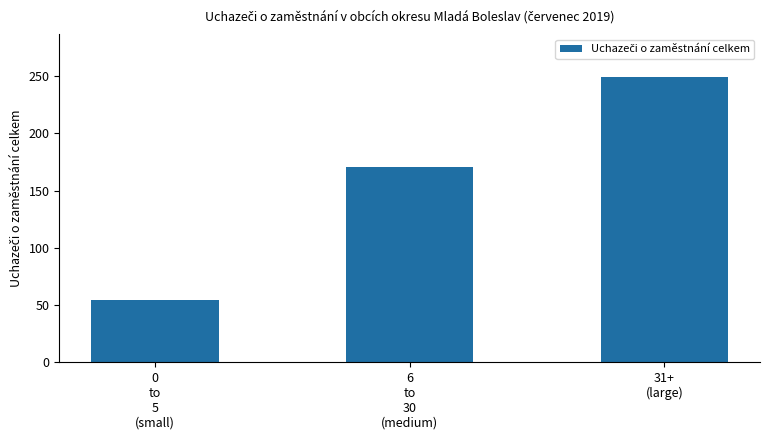

What is the difference between the maximum and second lowest values?

78